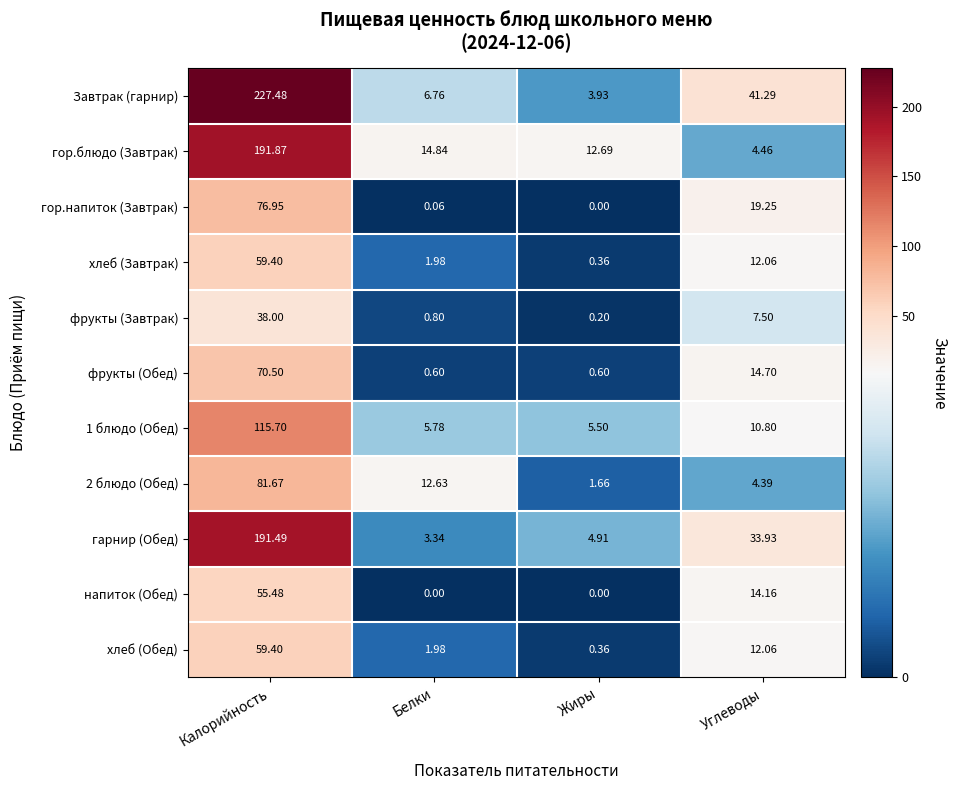

At which label does гарнир (Обед) reach its peak?

Калорийность